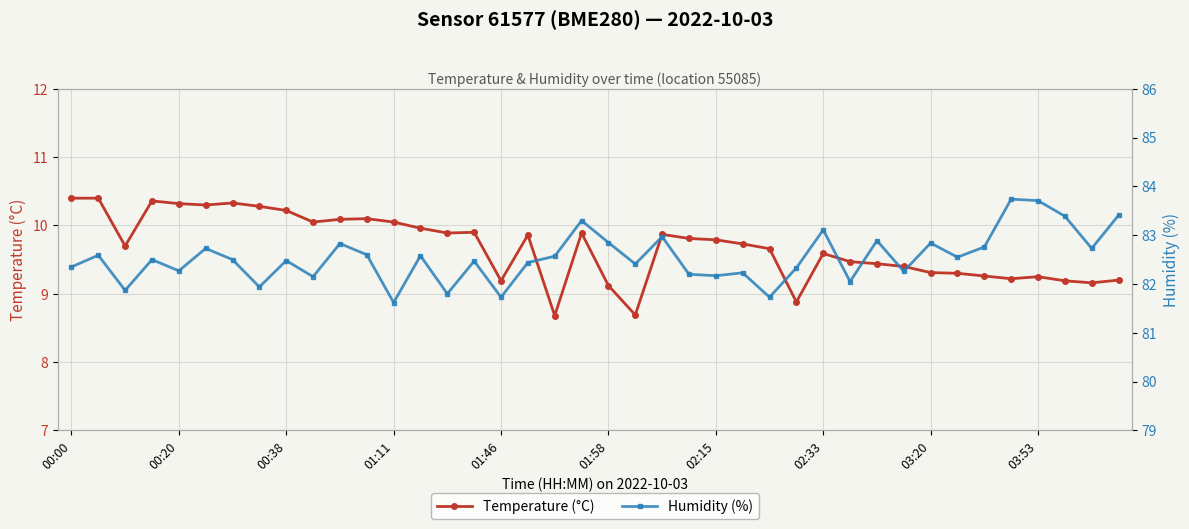

What is the lowest value of the Temperature (°C) series?

8.7